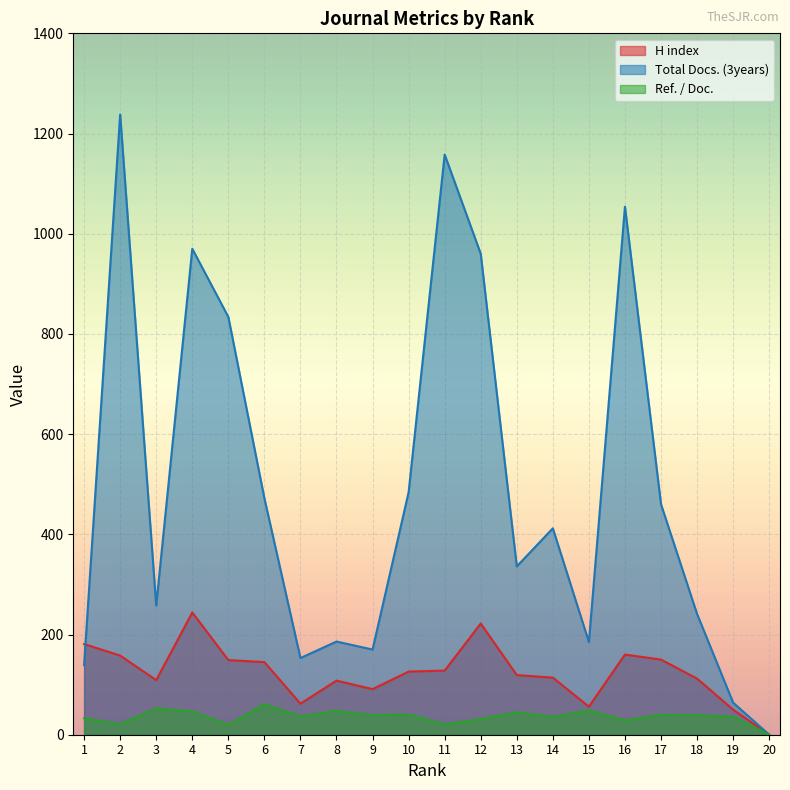

True or false: H index and Ref. / Doc. intersect in this chart.

False